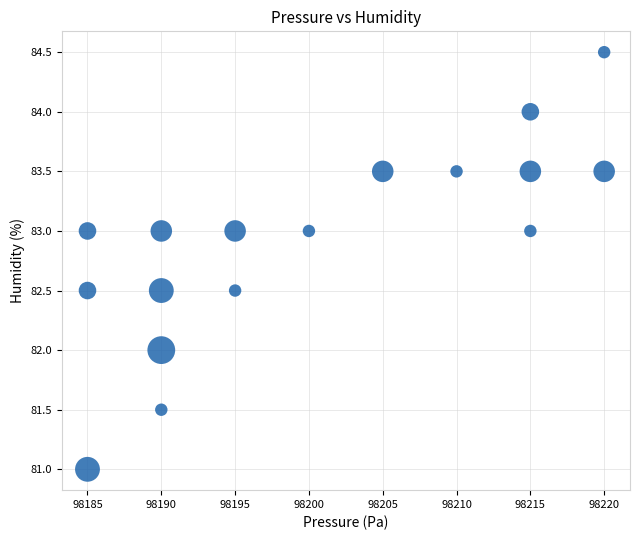

What is the range of X values (max minus min)?

35.0